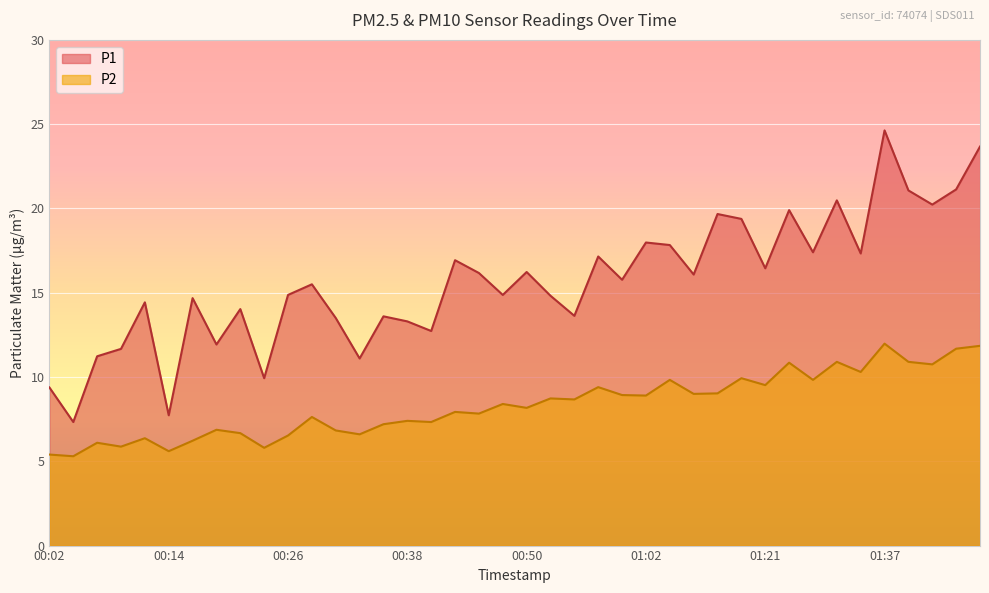

True or false: P2 and P1 intersect in this chart.

False